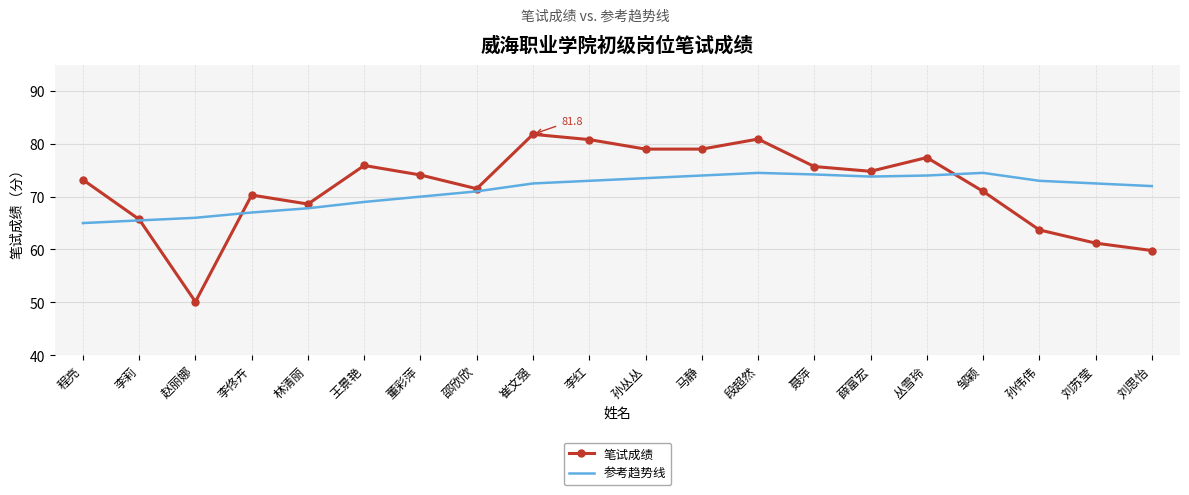

At how many categories does at least one series exceed 80?

3